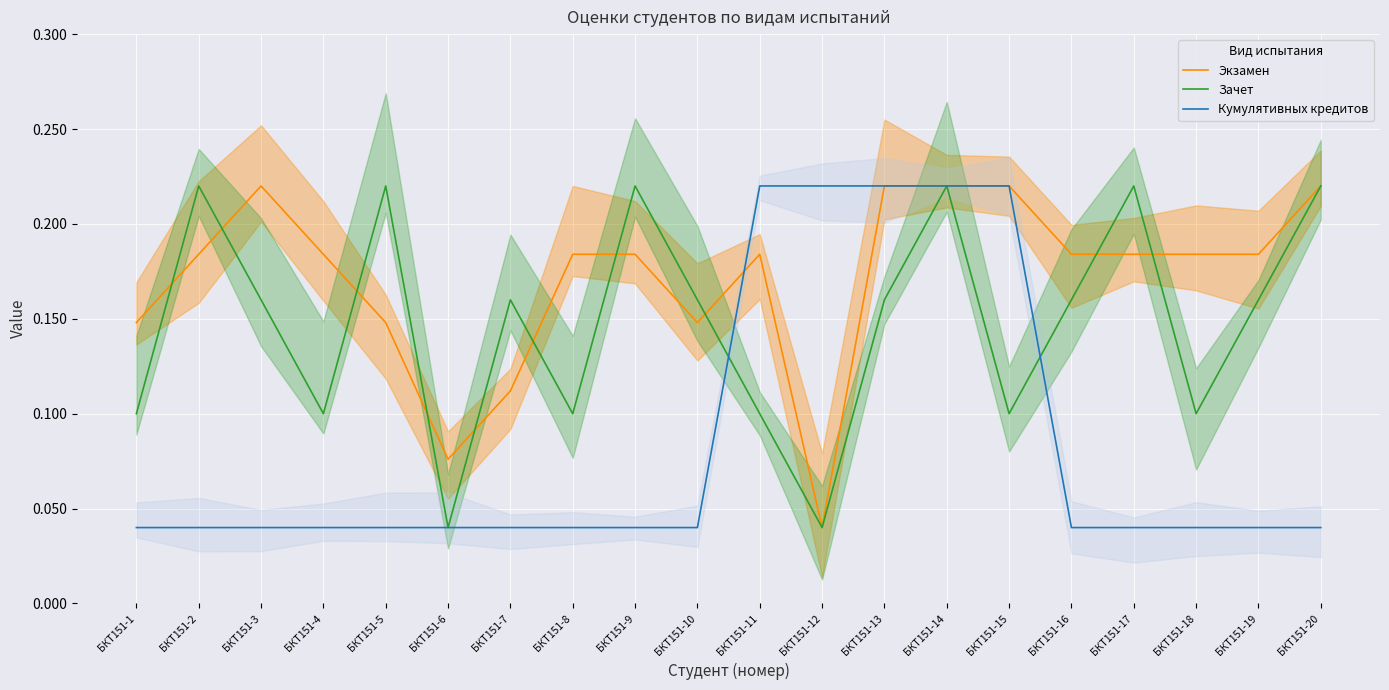

The value of Экзамен at БКТ151-20 is 0.2. True or false?

True